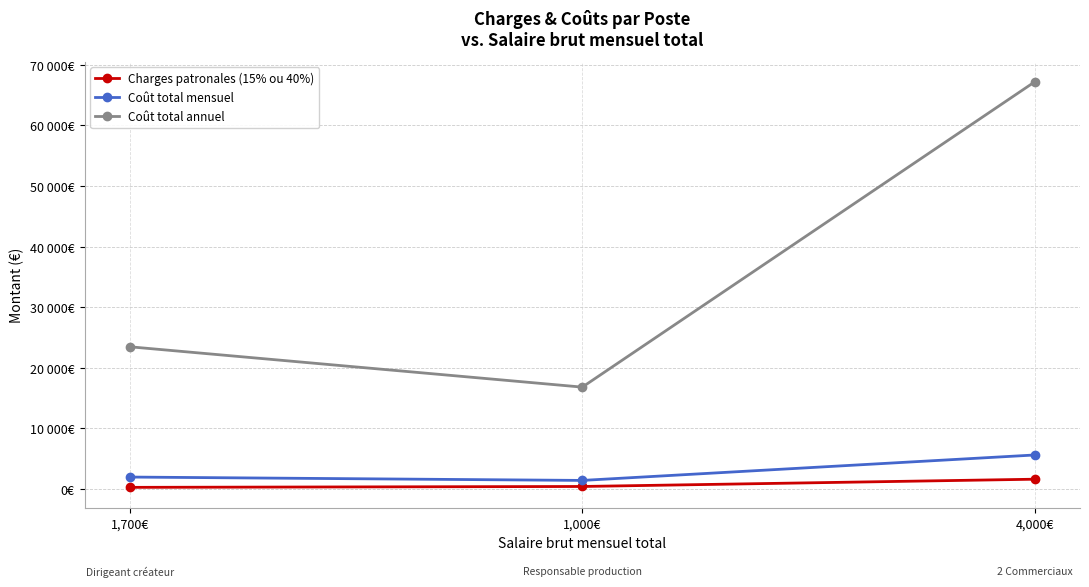

What are all the series names shown in the legend?

Charges patronales (15% ou 40%), Coût total mensuel, Coût total annuel